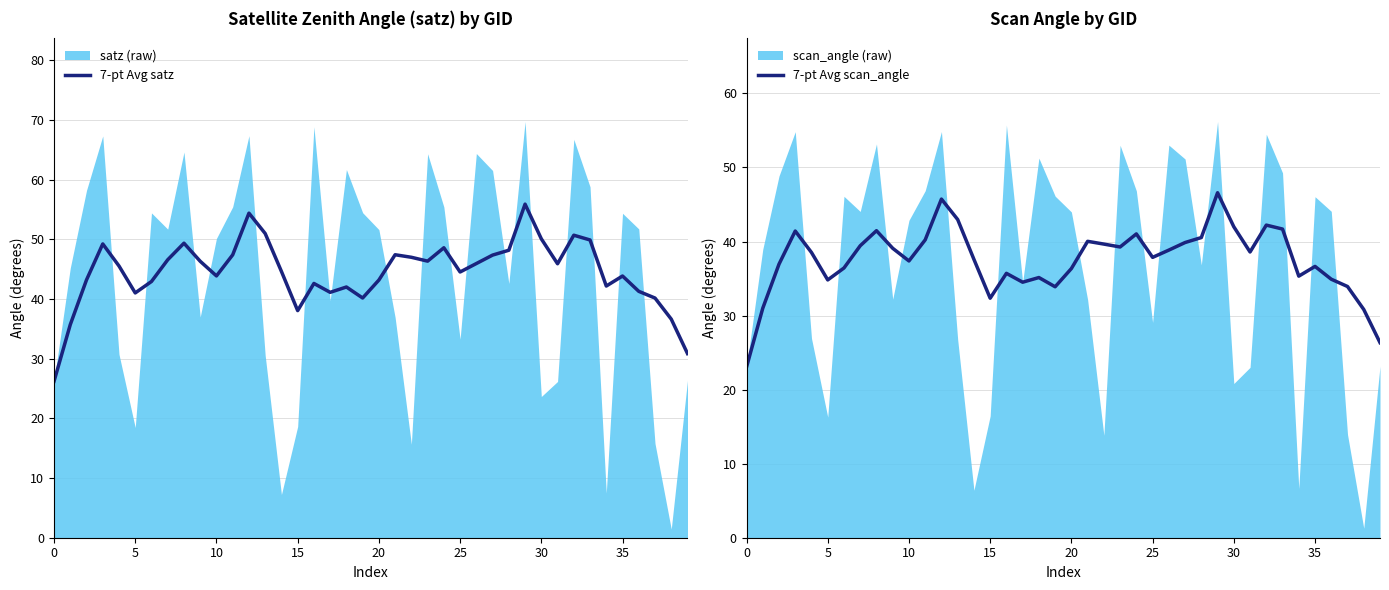

True or false: 7-pt Avg satz and 7-pt Avg scan_angle intersect in this chart.

False